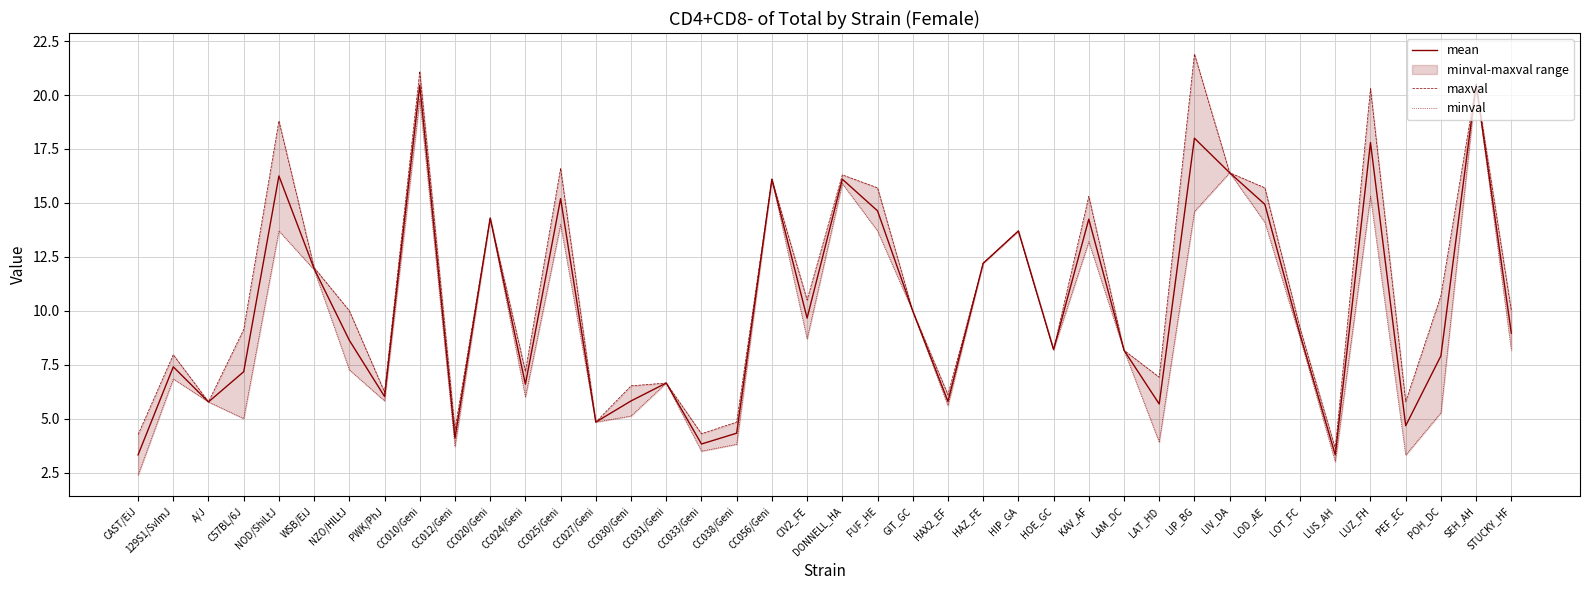

What are all the series names shown in the legend?

mean, maxval, minval